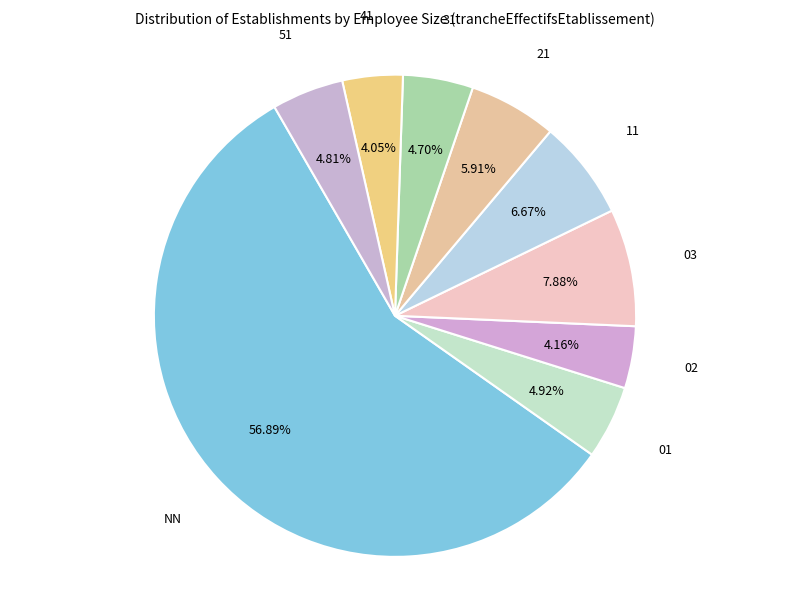

To the nearest percent, what is the difference between the 11 and 31 slice percentages?

2%